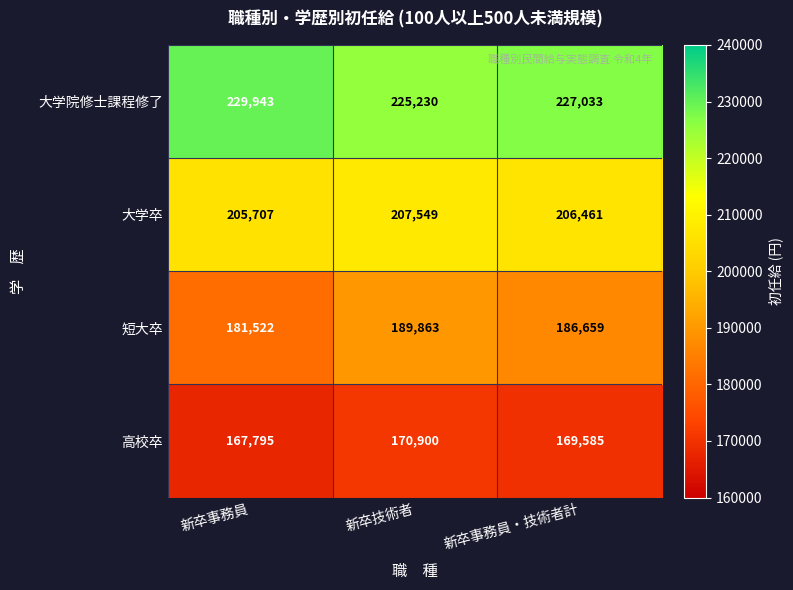

Reading left to right, what are all the values shown in this chart?

大学院修士課程修了: 229943	225230	227033
大学卒: 205707	207549	206461
短大卒: 181522	189863	186659
高校卒: 167795	170900	169585